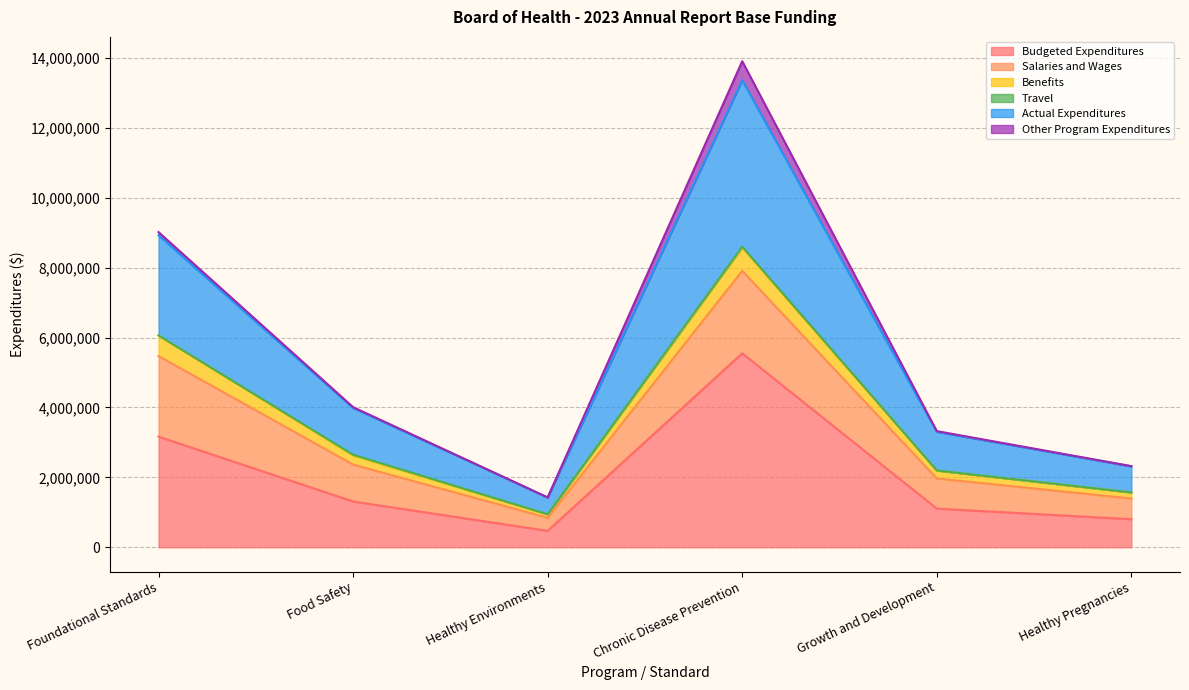

Which category has the lowest value in the Budgeted Expenditures series?

Healthy Environments